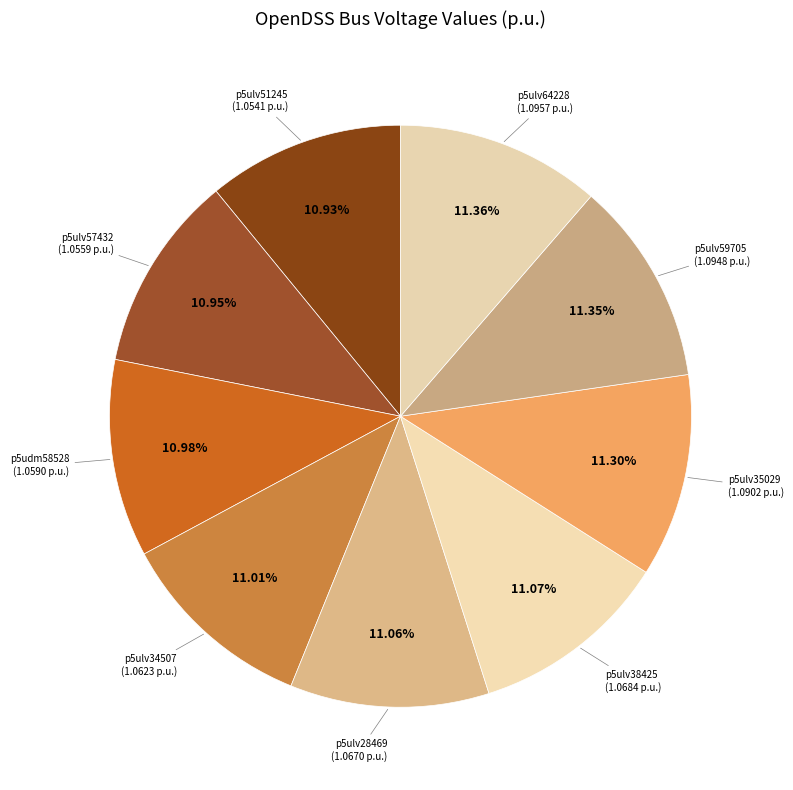

How many segments does this pie chart have?

9